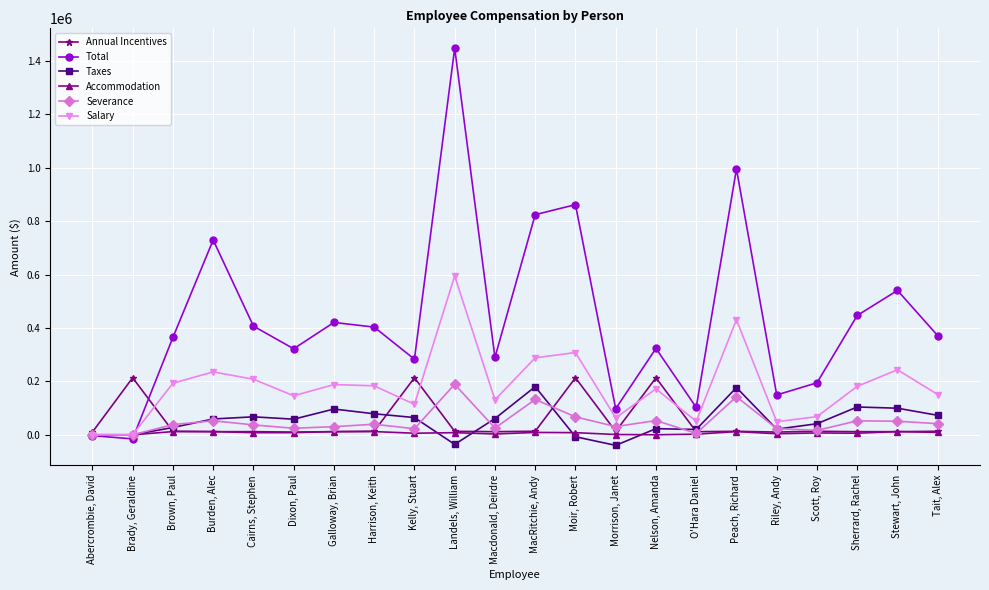

Which series has the largest range (max minus min)?

Total